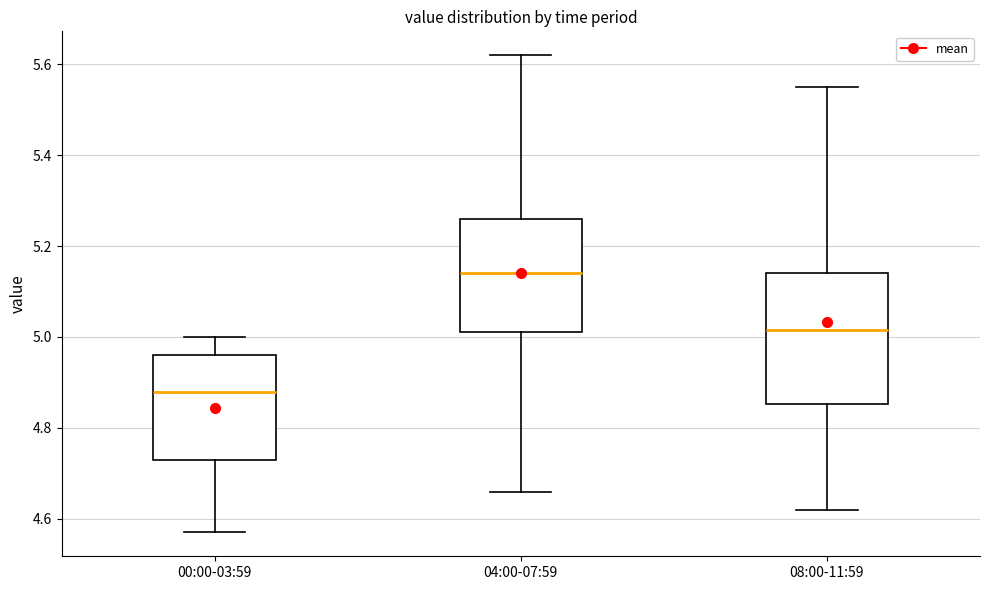

Reading left to right, transcribe this box plot: for each box, give where its median line is, the range the box spans, and where its two whiskers end, as read against the y-axis. The values are not printed on the chart, so give them approximately, as read against the axis.

00:00-03:59: median 4.88, box 4.74 to 4.96, whiskers 4.58 to 5.00
04:00-07:59: median 5.14, box 5.02 to 5.26, whiskers 4.66 to 5.62
08:00-11:59: median 5.02, box 4.86 to 5.14, whiskers 4.62 to 5.56